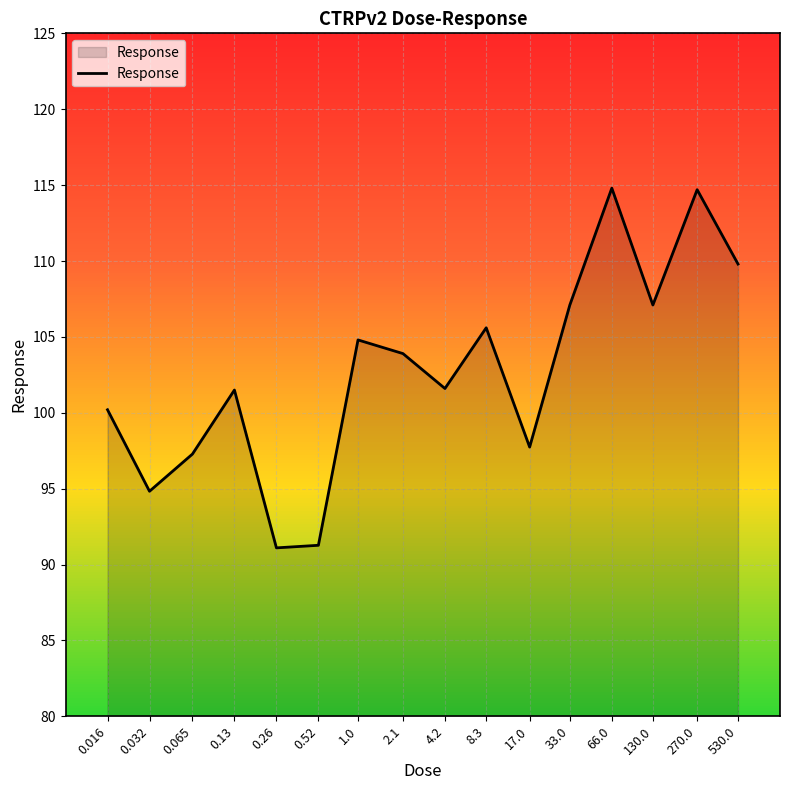

What is the smallest value displayed?

91.1